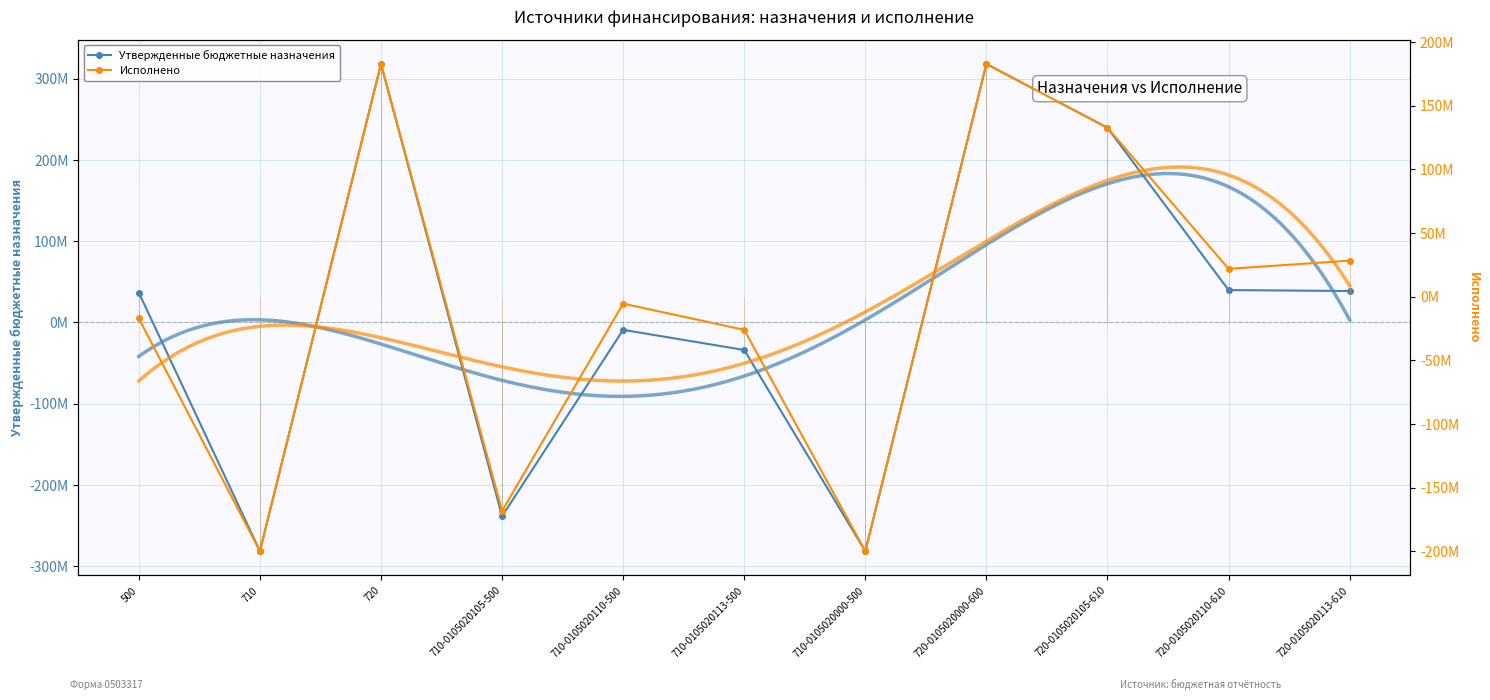

What position from the right is 720-0105020000-600?

4